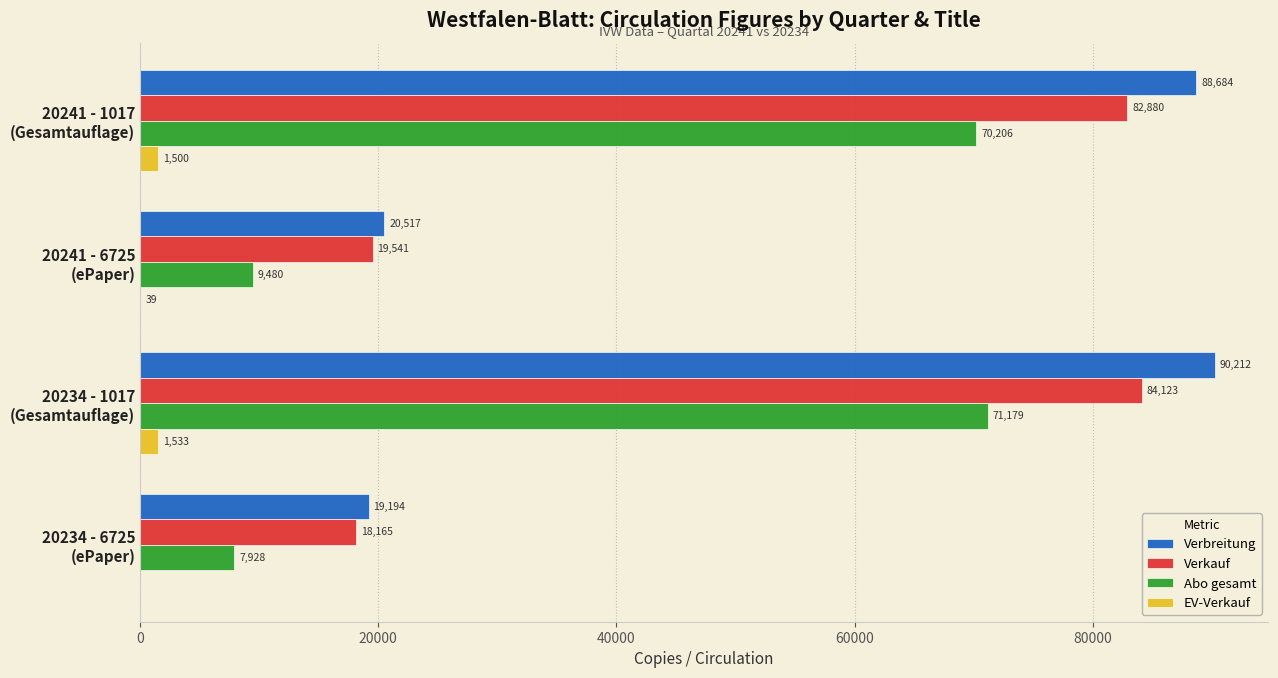

What is the maximum value for Verbreitung?

90212